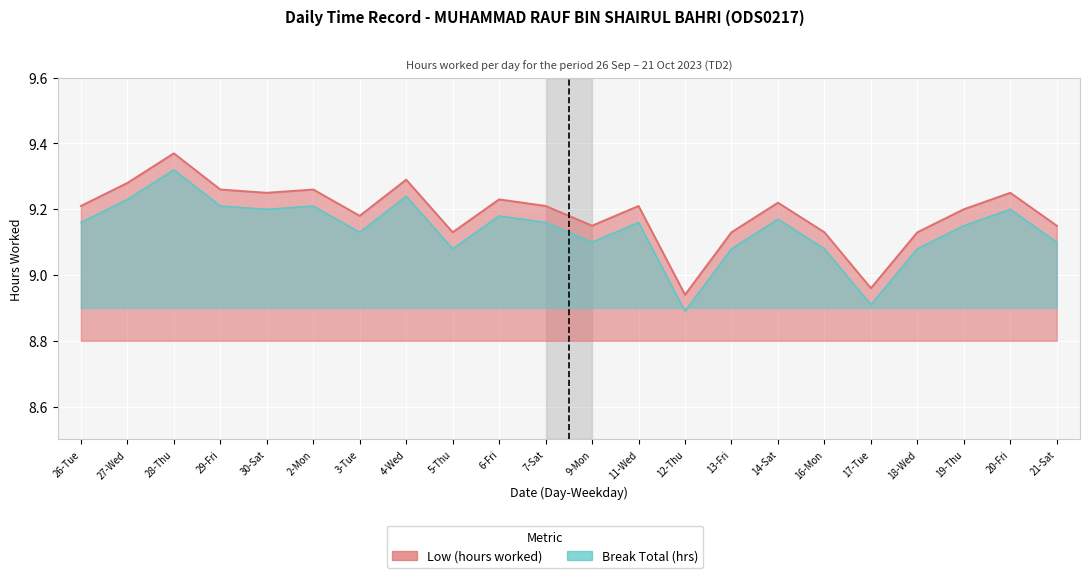

How many points are higher than both their immediate neighbors (excluding endpoints)?

7